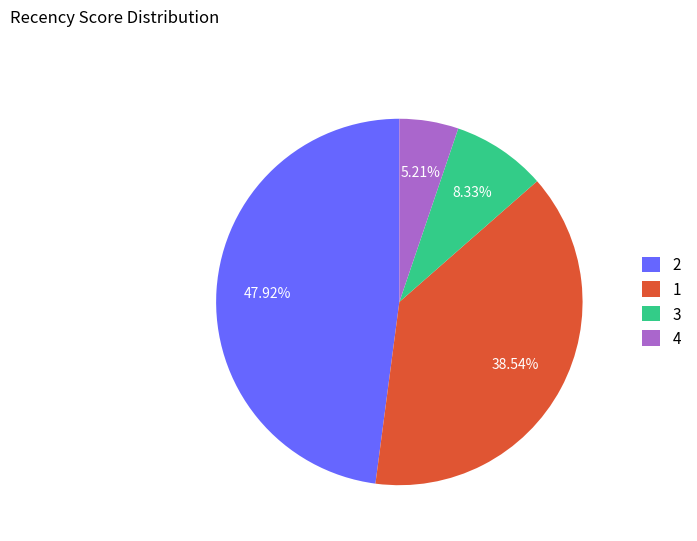

Combined, do 4 and 3 account for over 50%?

No